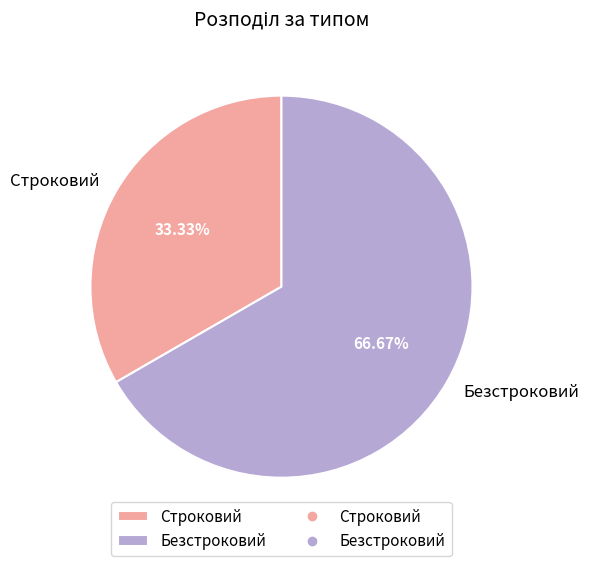

True or false: Безстроковий accounts for 67% of the total.

True